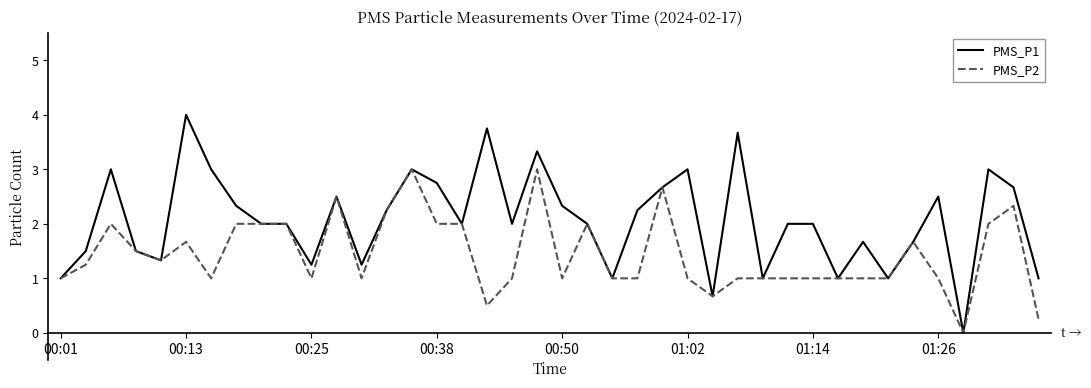

Which series has the widest spread of values?

PMS_P1